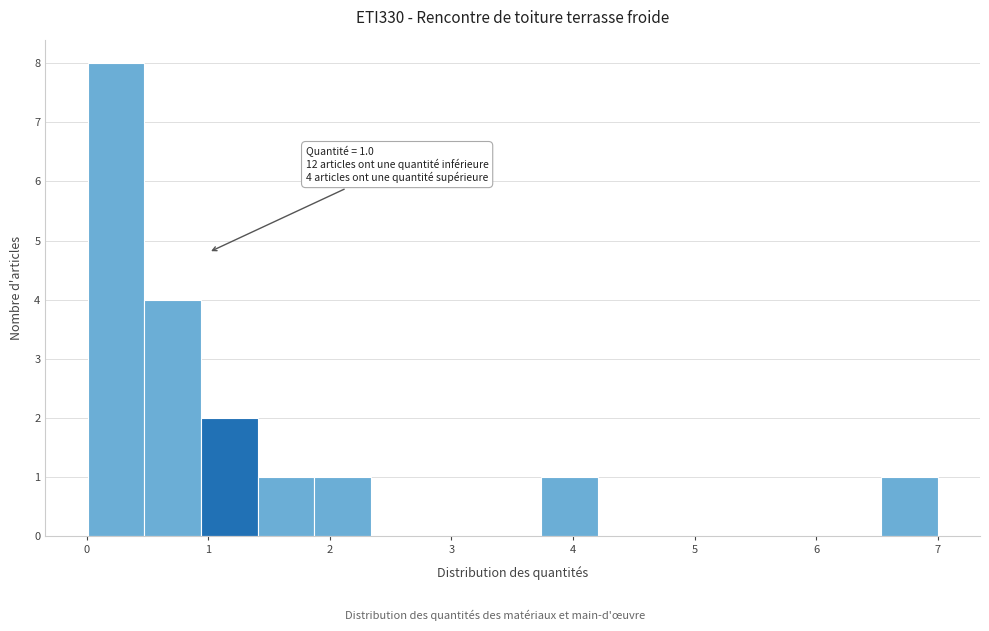

Over which range of the x-axis is the bar tallest?

0.0 to 0.5